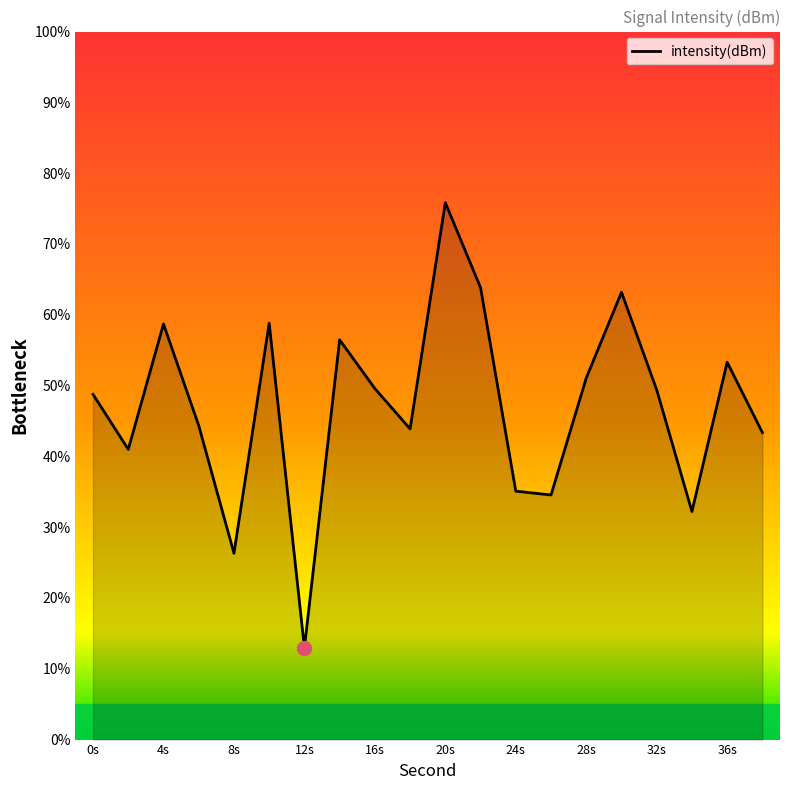

What is the difference between the maximum and minimum values?

62.9